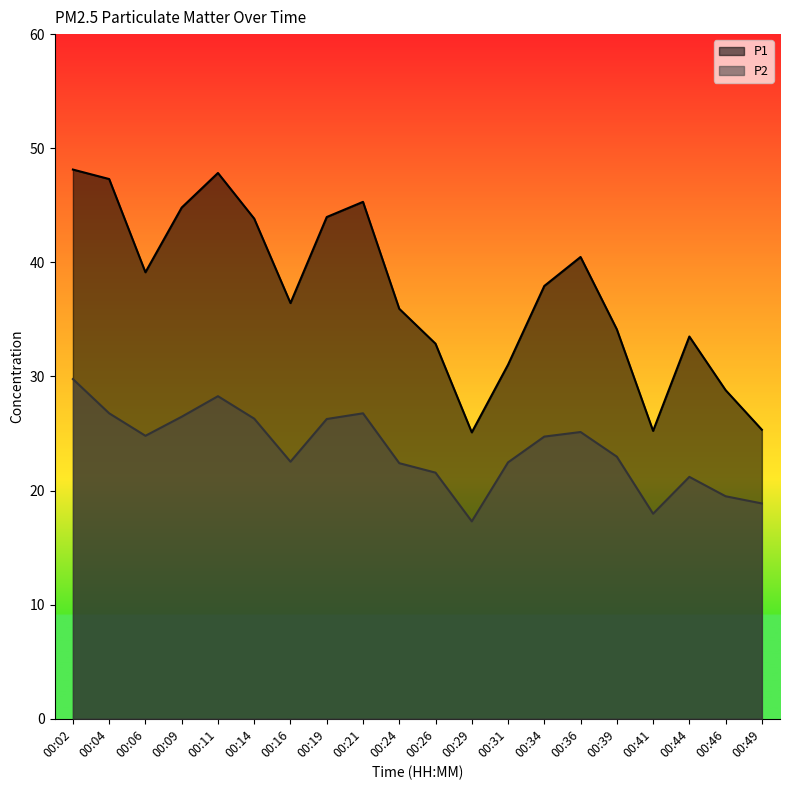

True or false: P1 and P2 intersect in this chart.

False